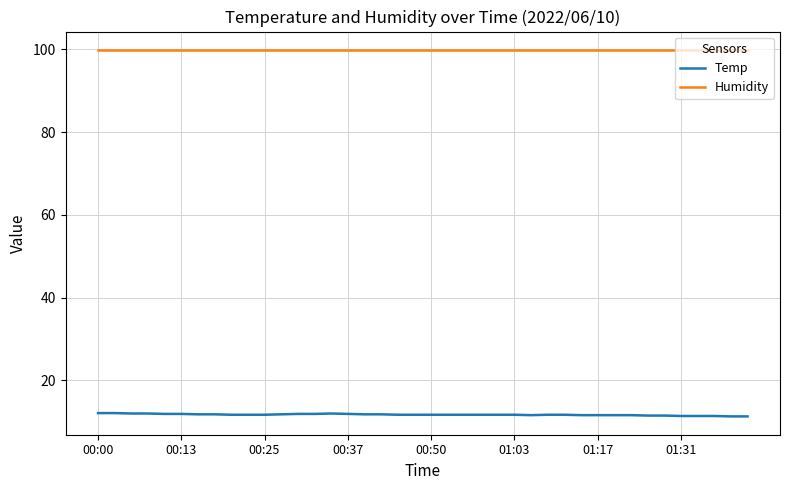

Count the number of data series in this chart.

2